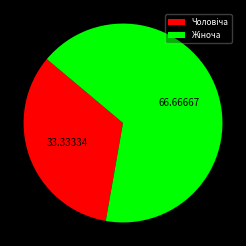

How many slices are in this pie chart?

2